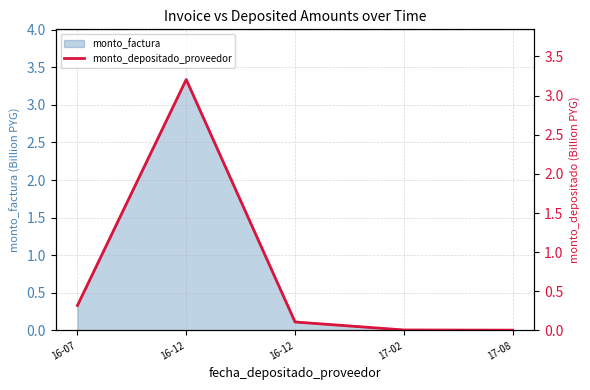

The value at 17-02 is 0.0. True or false?

True